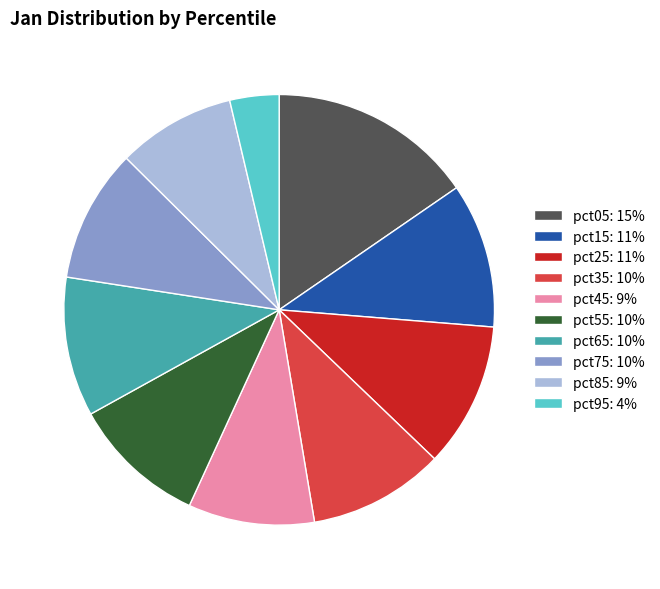

True or false: pct85 accounts for 9% of the total.

True